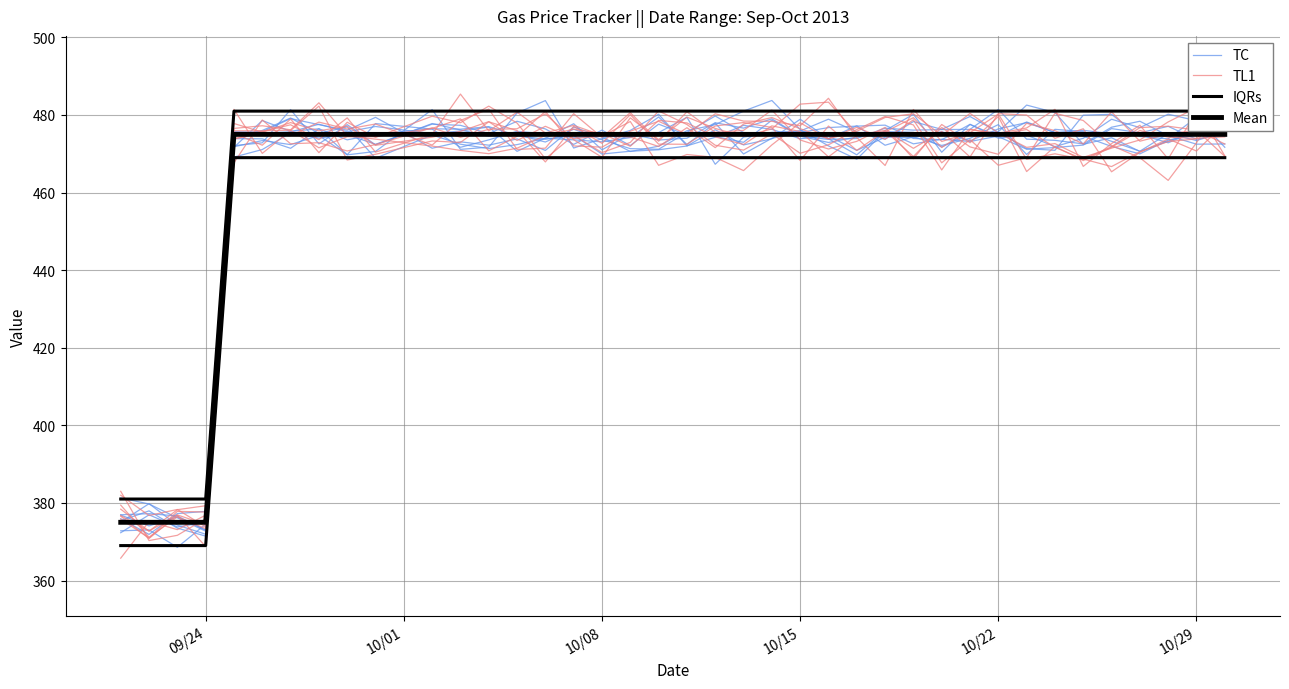

True or false: TC has more than 1 interior local peaks.

True